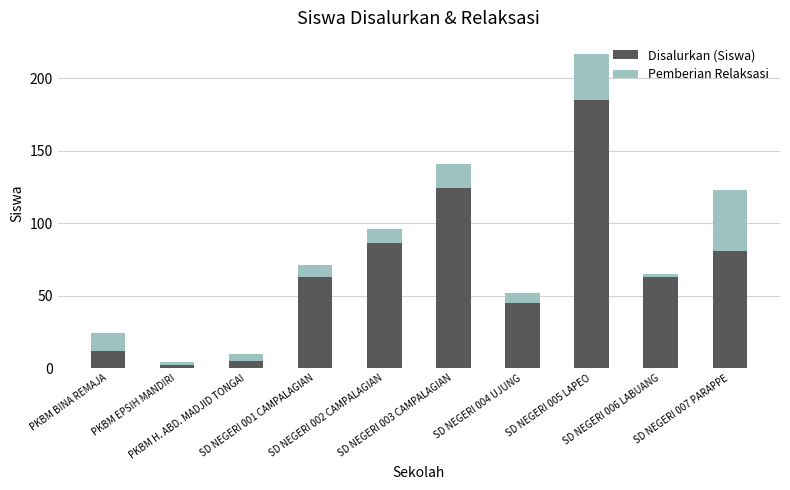

How many bars are there in total?

10